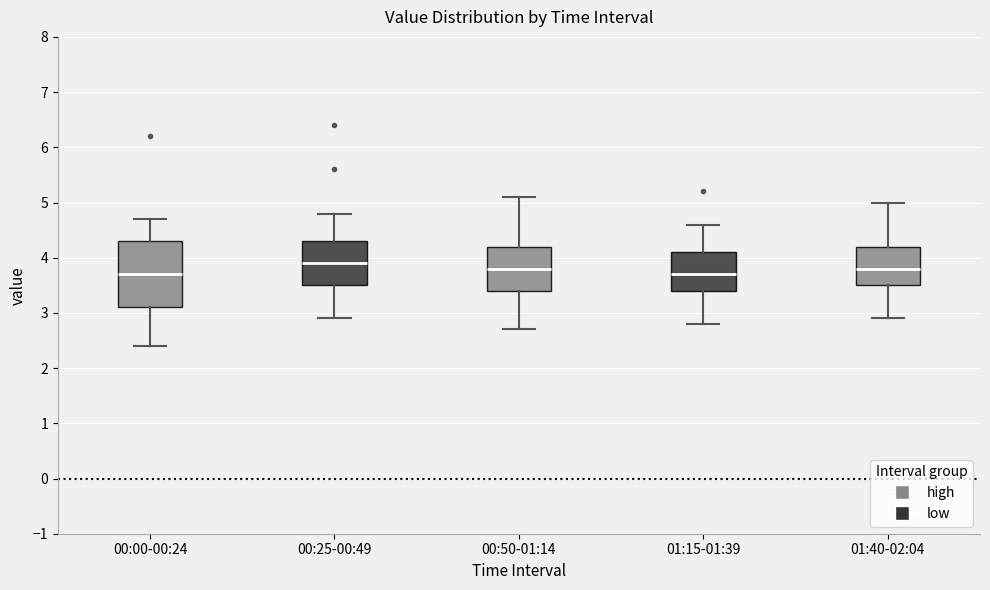

Where does the upper whisker of the box for 01:15-01:39 end on the y-axis? The values are not printed on the chart, so give them approximately, as read against the axis.

4.6